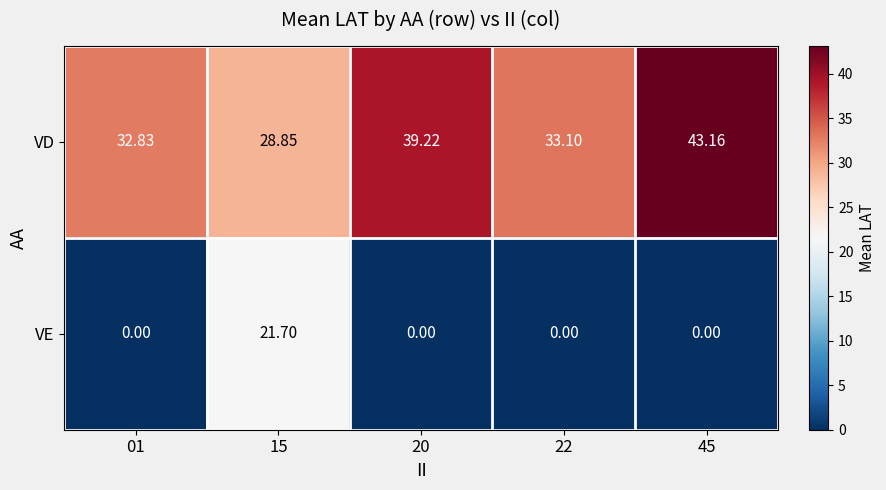

How many data points in VD are less than 33?

2